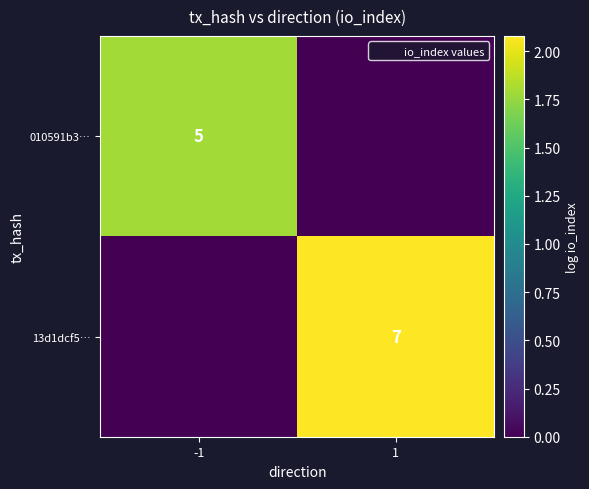

The value of 13d1dcf5… at 1 is 10. True or false?

False